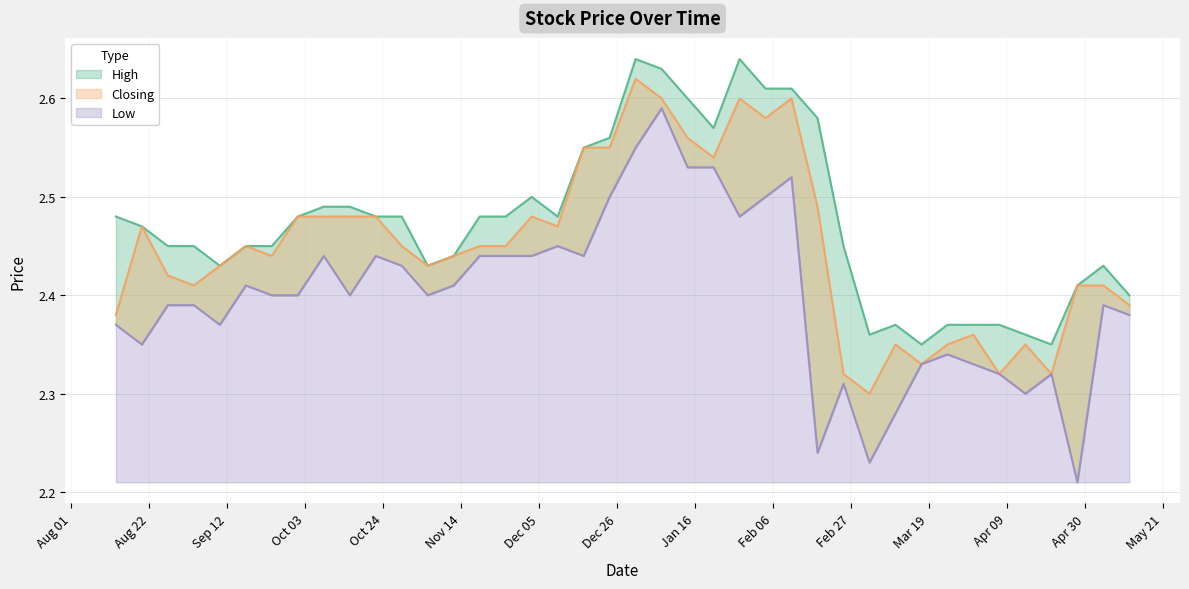

What is the difference between the High values at 17/09/2023 and 31/03/2024?

0.1